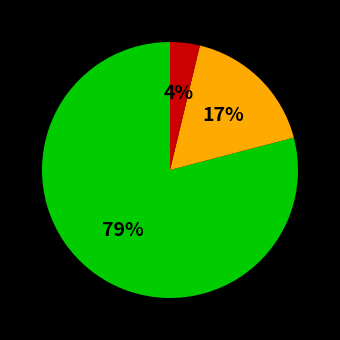

Count the number of slices in the pie.

3